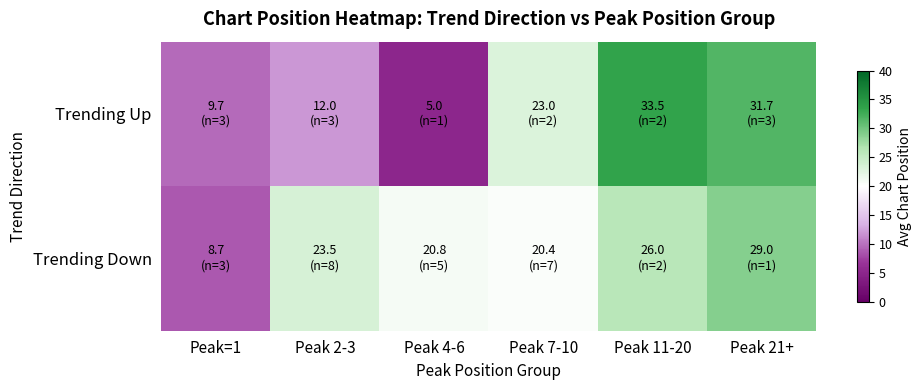

Reading left to right, transcribe all the data shown in this chart.

Trending Up: Peak=1=9.7	Peak 2-3=12.0	Peak 4-6=5.0	Peak 7-10=23.0	Peak 11-20=33.5	Peak 21+=31.7
Trending Down: Peak=1=8.7	Peak 2-3=23.5	Peak 4-6=20.8	Peak 7-10=20.4	Peak 11-20=26.0	Peak 21+=29.0